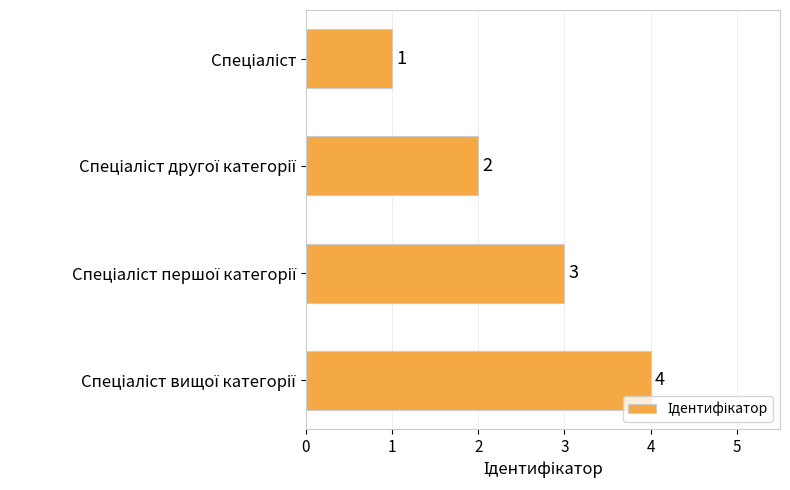

What is the sum of all values?

10